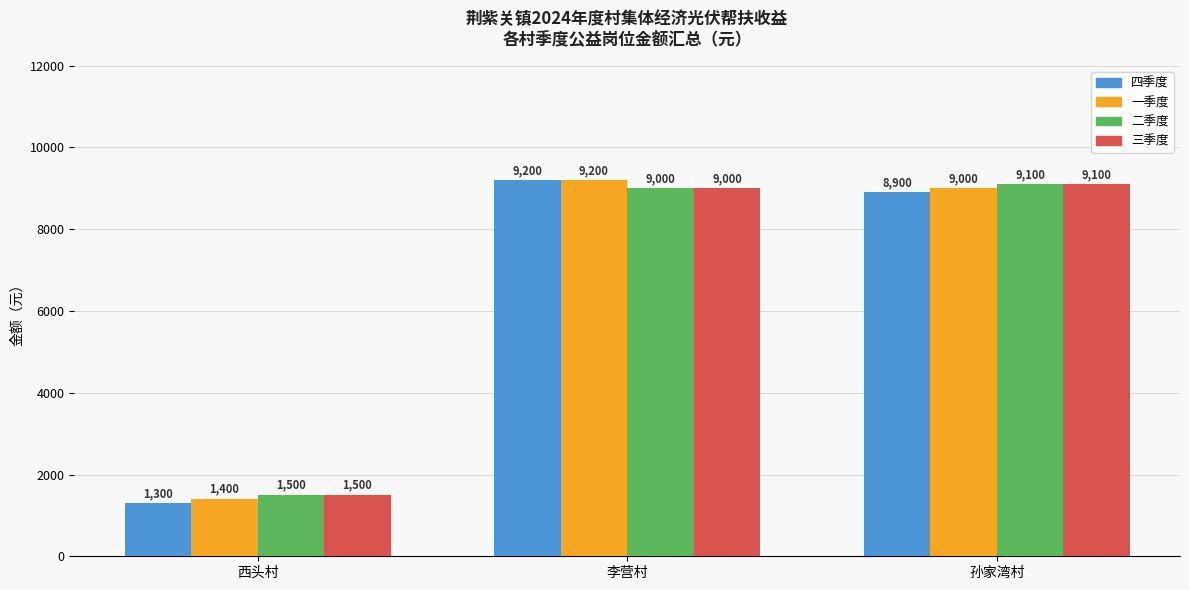

What is the difference between the maximum and minimum values in the 二季度 series?

7600